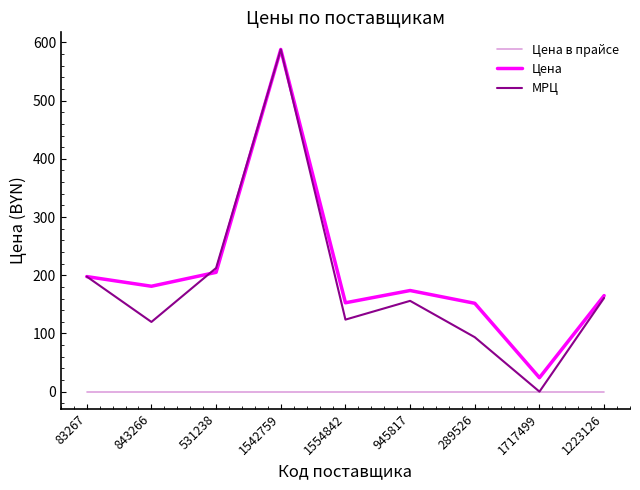

What is the total value across all series at 1223126?

326.0